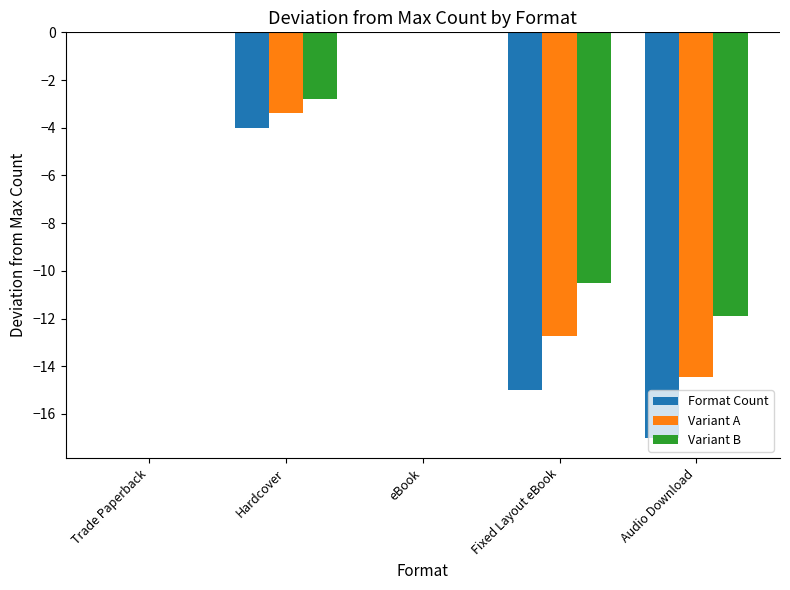

What is the sum of the Variant A values at Audio Download and Hardcover?

-17.8